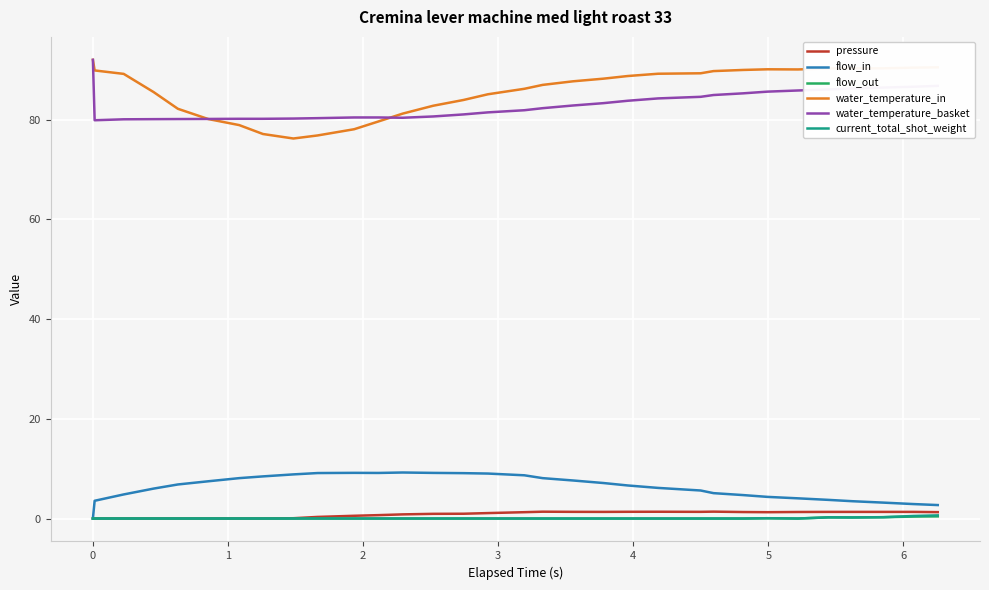

True or false: water_temperature_in and flow_out cross at least once.

False